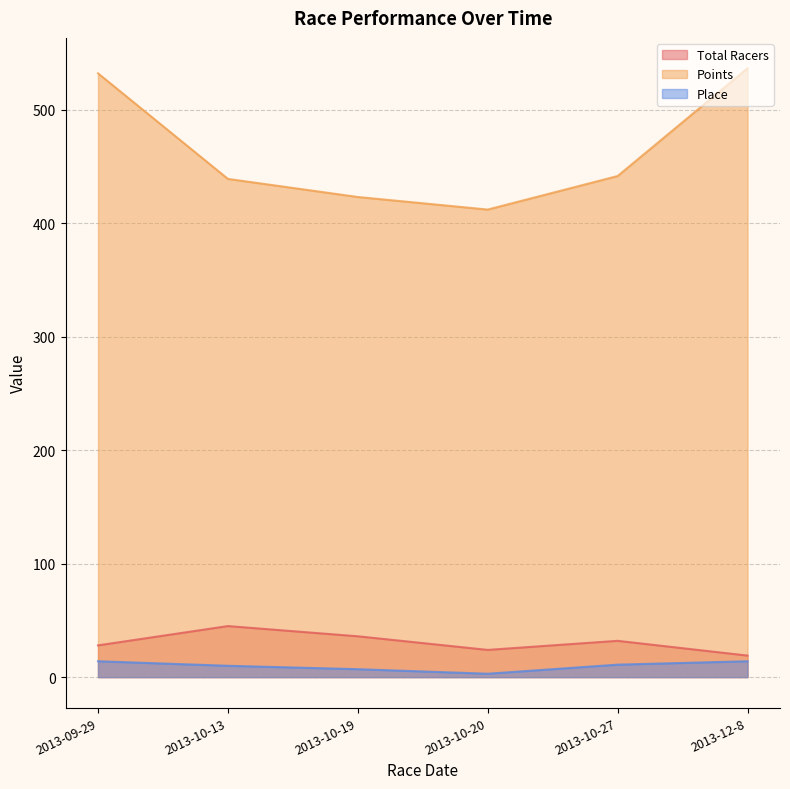

Count the number of categories in the chart.

6